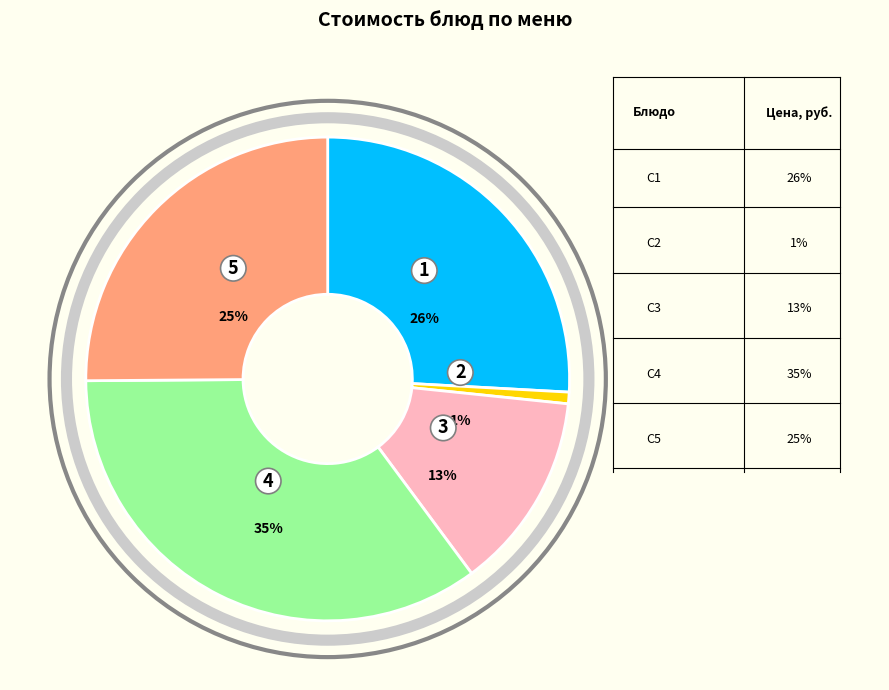

Count the number of slices in the pie.

5